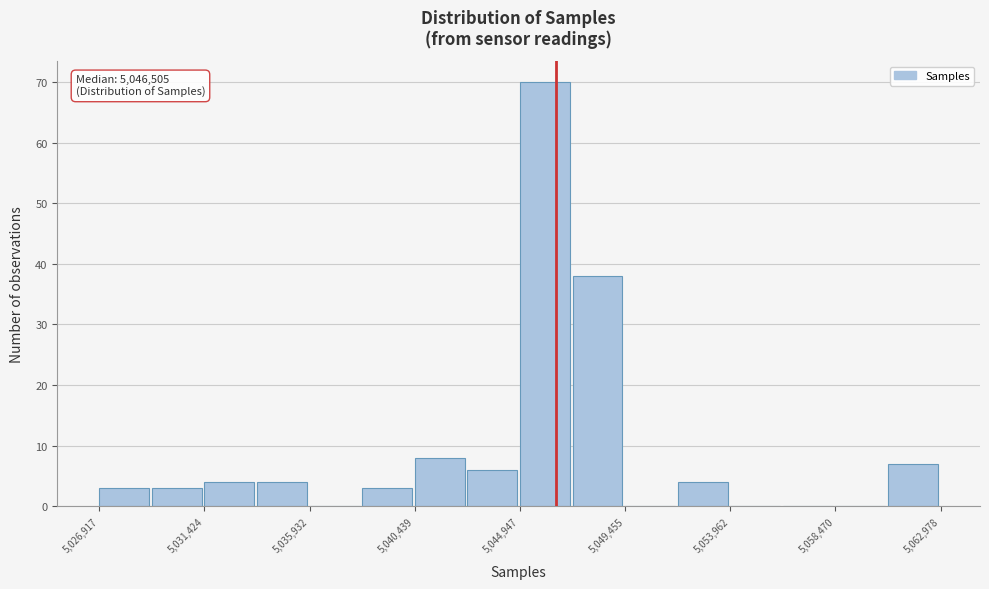

Which range on the x-axis has the tallest bar?

5045000 to 5047000